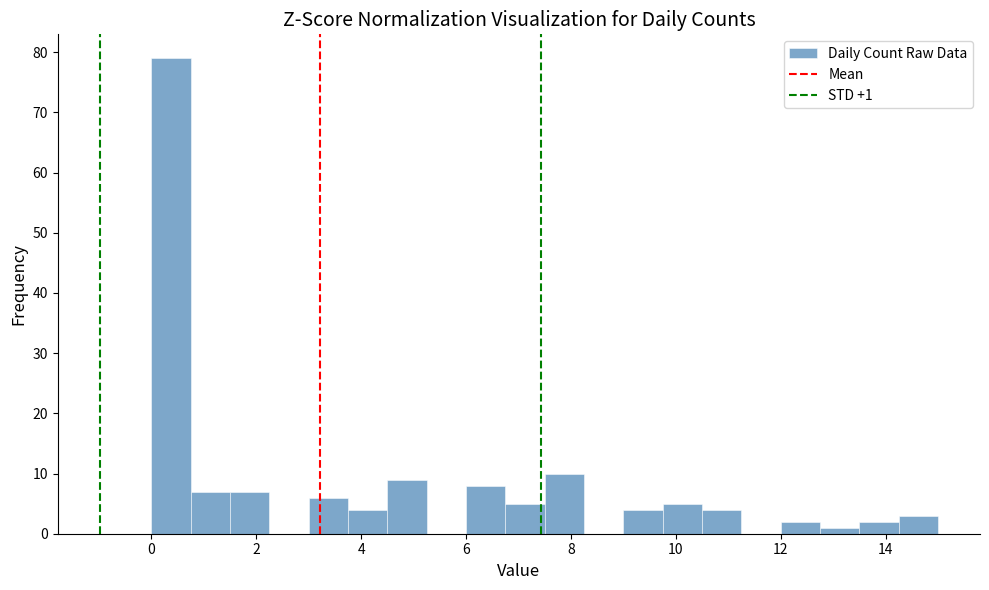

Read against the x-axis, roughly where is the centre of the tallest bar?

0.4